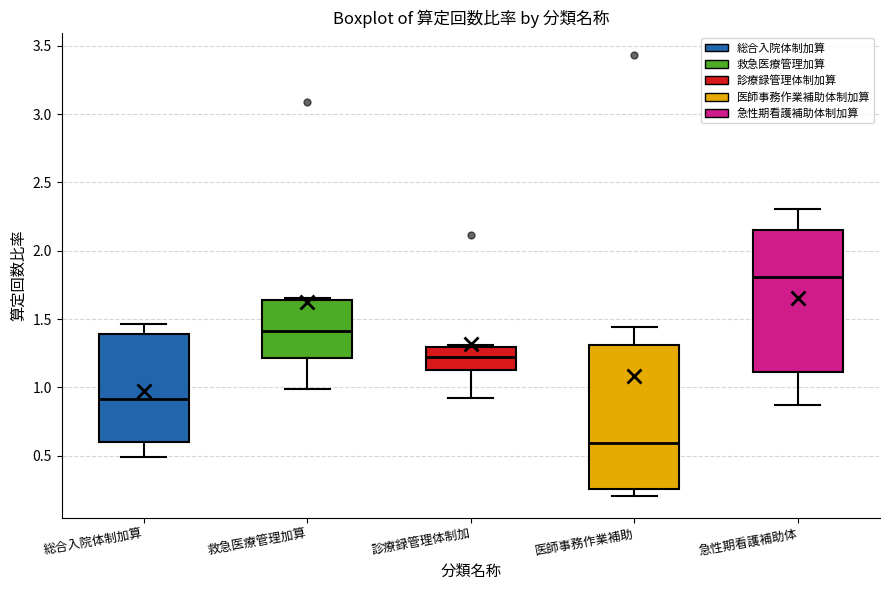

Reading left to right, read every box against the y-axis: the position of its median line, the range the box covers, and the ends of its whiskers. The values are not printed on the chart, so give them approximately, as read against the axis.

総合入院体制加算: median 0.90, box 0.60 to 1.40, whiskers 0.50 to 1.45
救急医療管理加算: median 1.40, box 1.20 to 1.65, whiskers 1.00 to 1.65 (just above the box's upper edge)
診療録管理体制加: median 1.20, box 1.15 to 1.30, whiskers 0.90 to 1.30 (just above the box's upper edge)
医師事務作業補助: median 0.60, box 0.25 to 1.30, whiskers 0.20 to 1.45
急性期看護補助体: median 1.80, box 1.10 to 2.15, whiskers 0.85 to 2.30